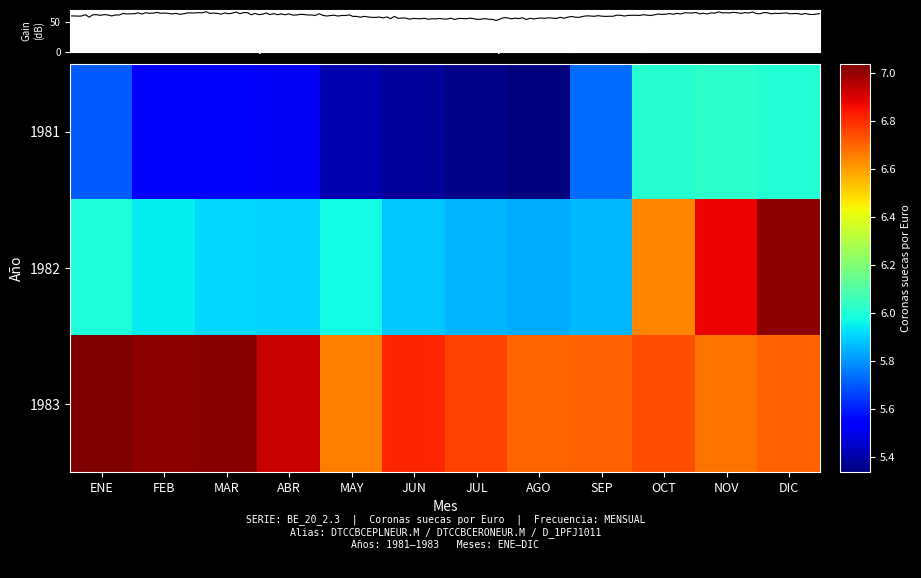

What is the smallest value displayed?

5.3